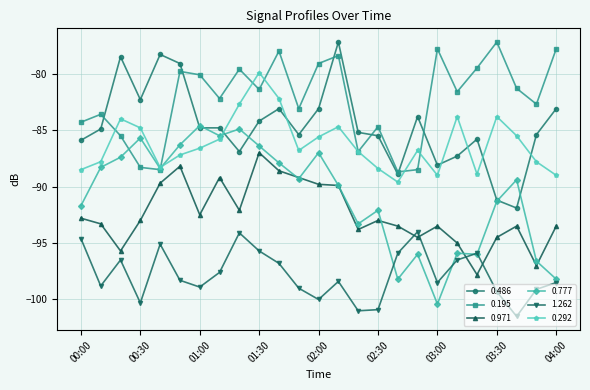

Is this an area chart (filled region under the line)?

No